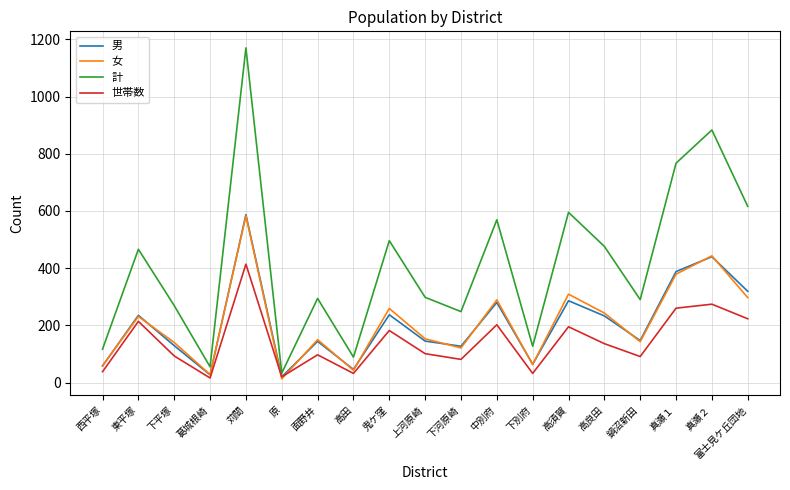

At which category is the sum across all series the highest?

苅間